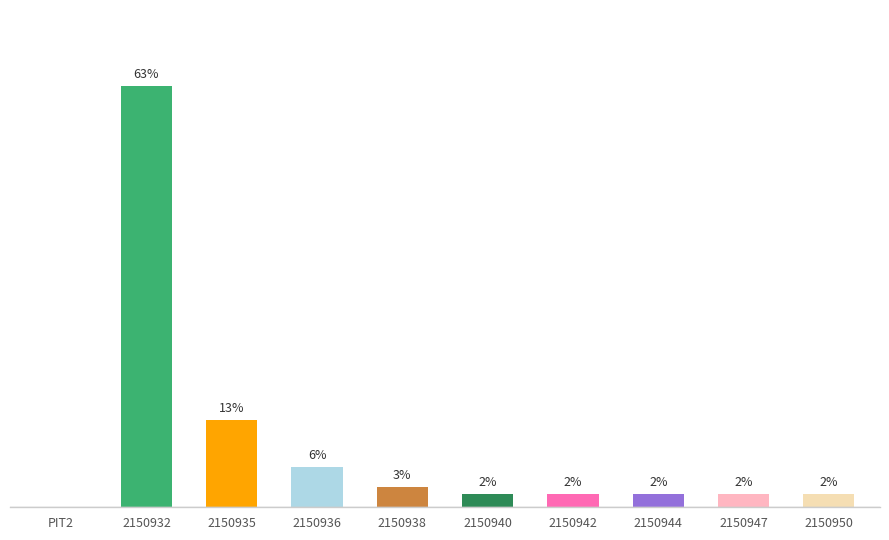

Between 2150947 and 2150932, which is larger?

2150932